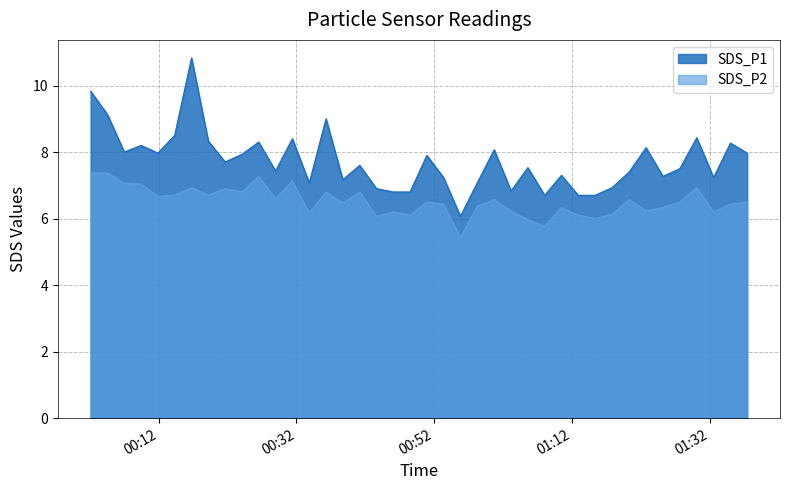

What is the difference between the maximum and minimum values in the SDS_P2 series?

1.9